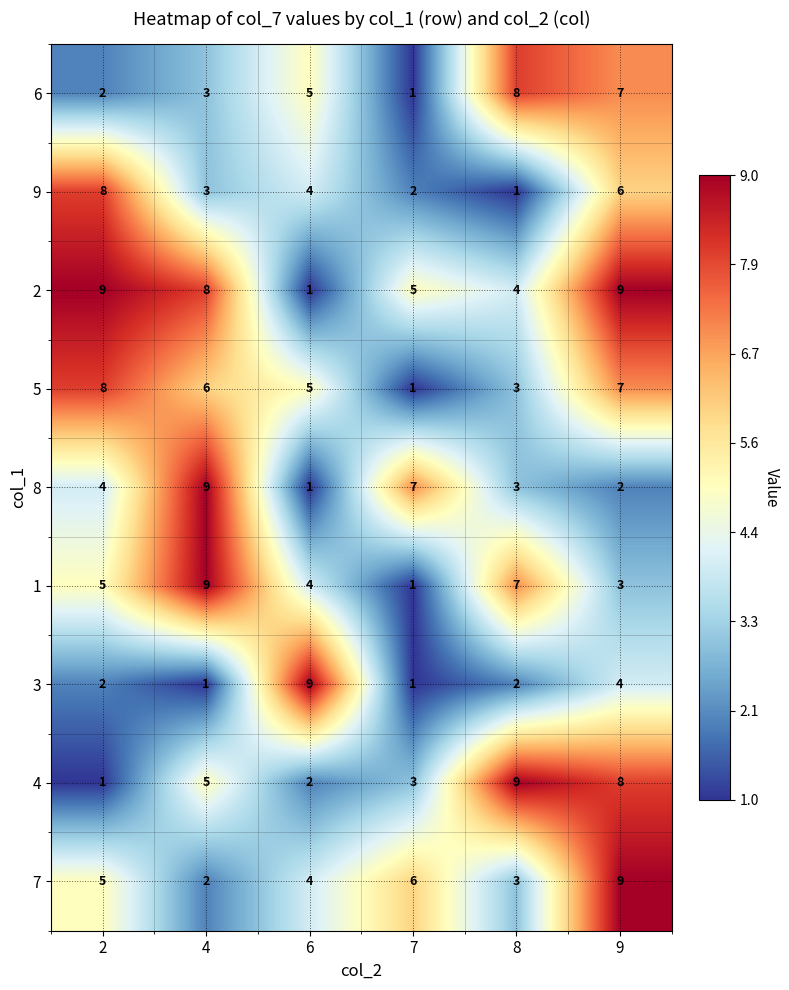

What is the difference between the highest and lowest values at 2?

8